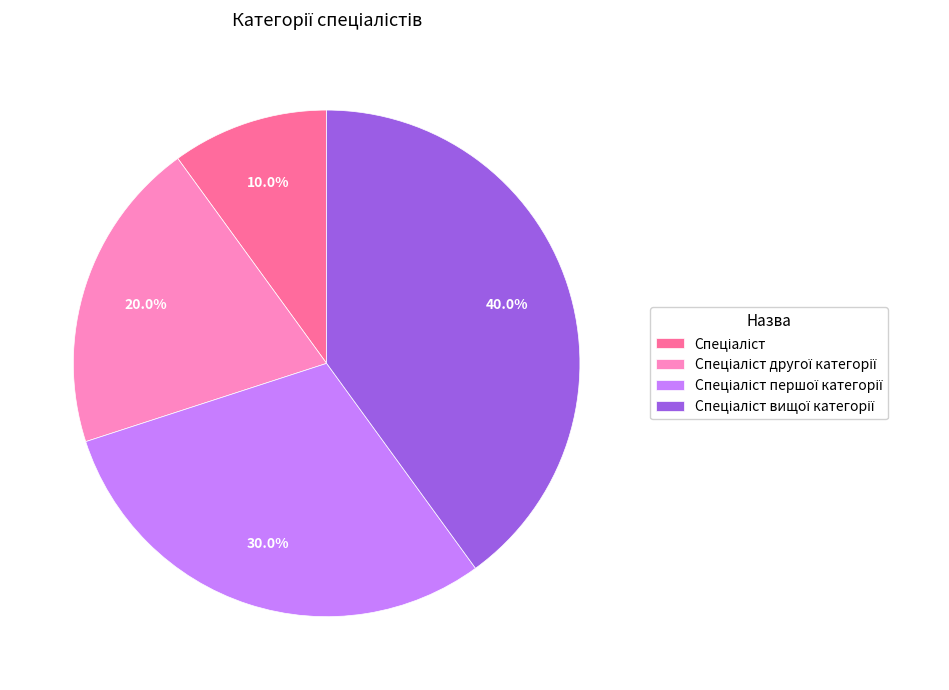

Is there a majority slice in this chart?

No